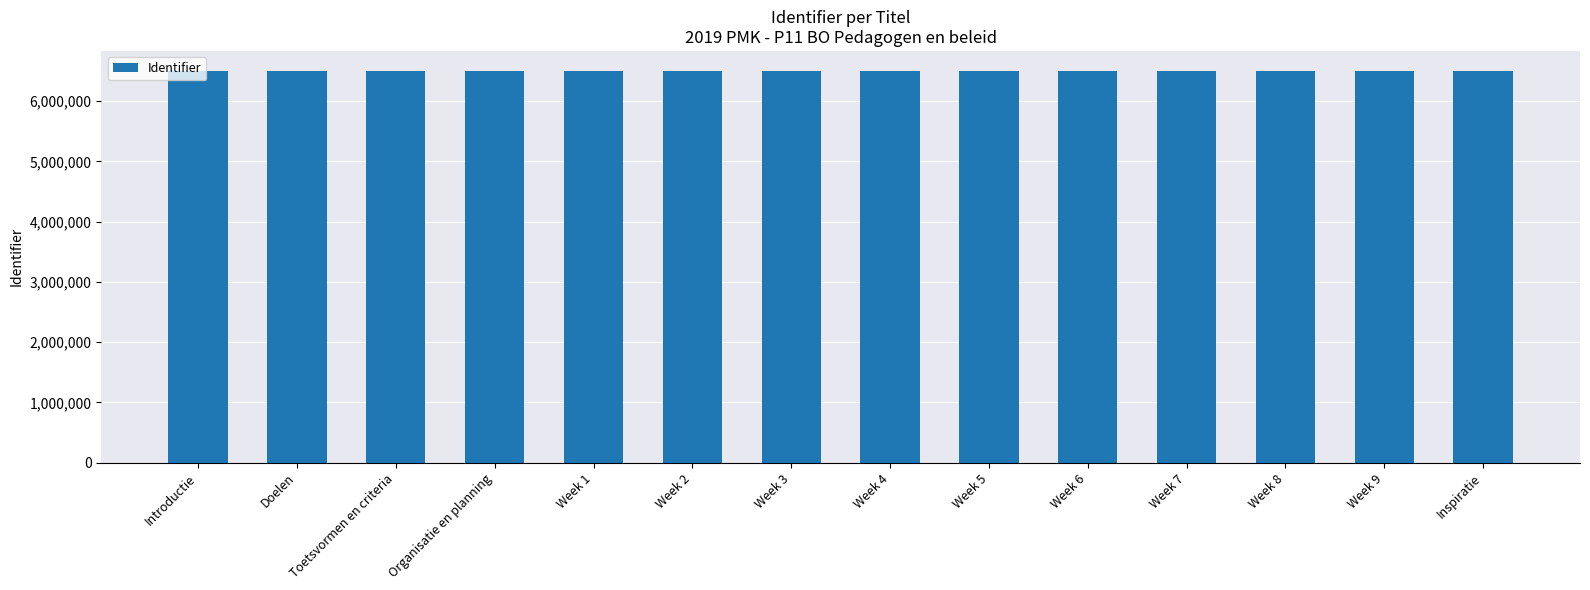

The value at Week 4 is 3047706. True or false?

False